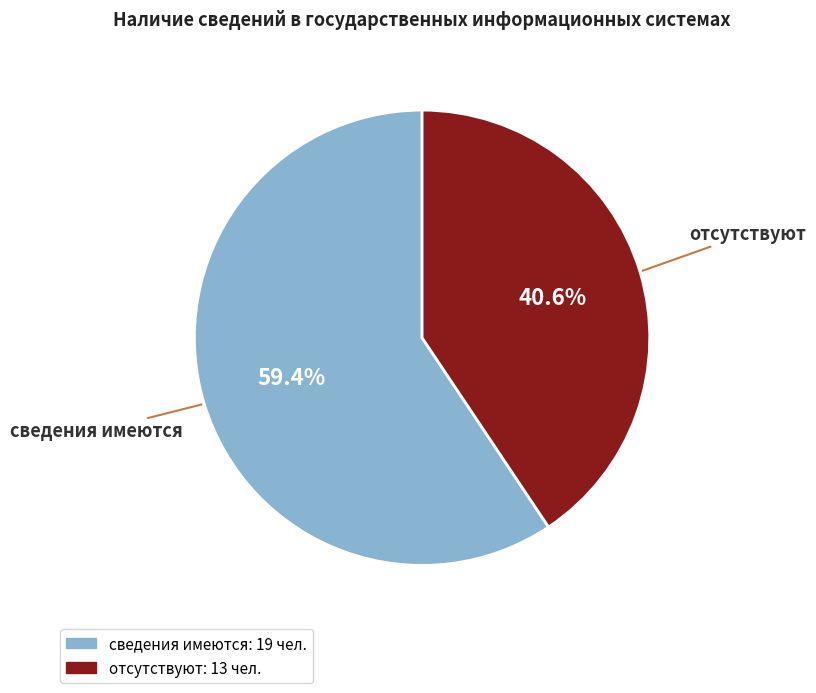

To the nearest percent, what is the difference between the сведения имеются and отсутствуют slice percentages?

19%